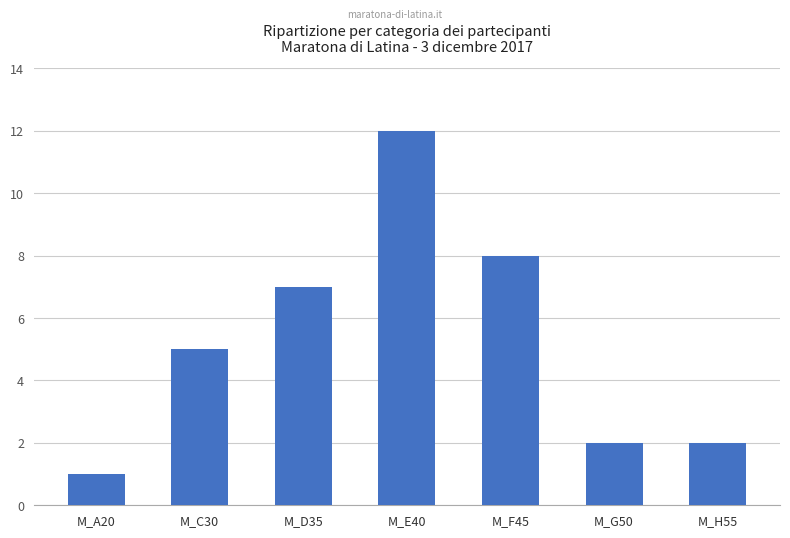

What is the value of the 7th bar from the left?

2